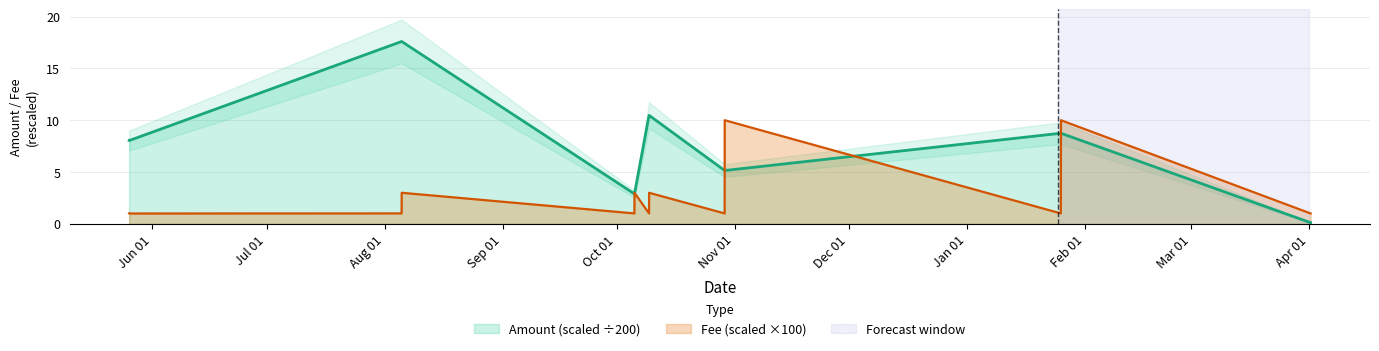

Reading left to right, what are all the values shown in this chart?

Amount: 2022-05-25 21:09:00=8.0	2022-05-25 21:57:00=8.0	2022-08-05 11:21:00=17.6	2022-08-05 11:54:00=17.6	2022-10-05 15:15:00=2.9	2022-10-05 15:54:00=2.9	2022-10-09 11:45:00=10.5	2022-10-09 12:03:00=10.5	2022-10-29 08:18:00=5.1	2022-10-29 08:51:00=5.1	2023-01-25 16:09:00=8.7	2023-01-25 17:12:00=8.7	2023-04-01 06:30:00=0.1	2023-04-01 07:06:00=0.1
Fee: 2022-05-25 21:09:00=1.0	2022-05-25 21:57:00=1.0	2022-08-05 11:21:00=1.0	2022-08-05 11:54:00=3.0	2022-10-05 15:15:00=1.0	2022-10-05 15:54:00=3.0	2022-10-09 11:45:00=1.0	2022-10-09 12:03:00=3.0	2022-10-29 08:18:00=1.0	2022-10-29 08:51:00=10.0	2023-01-25 16:09:00=1.0	2023-01-25 17:12:00=10.0	2023-04-01 06:30:00=1.0	2023-04-01 07:06:00=1.0